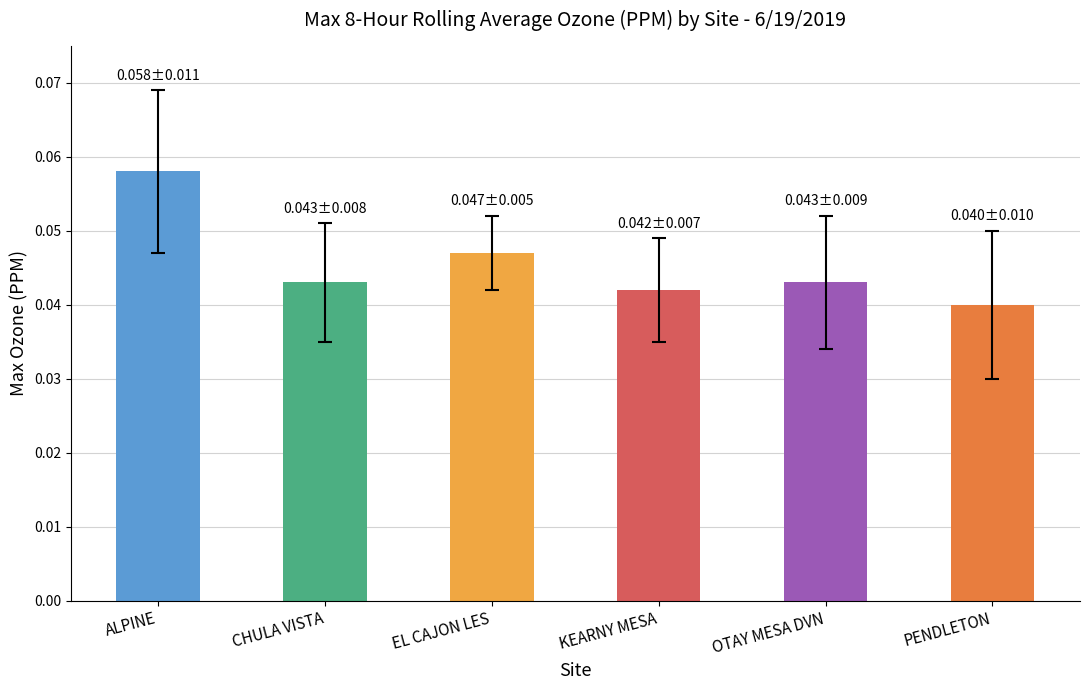

How many bars are there in total?

6